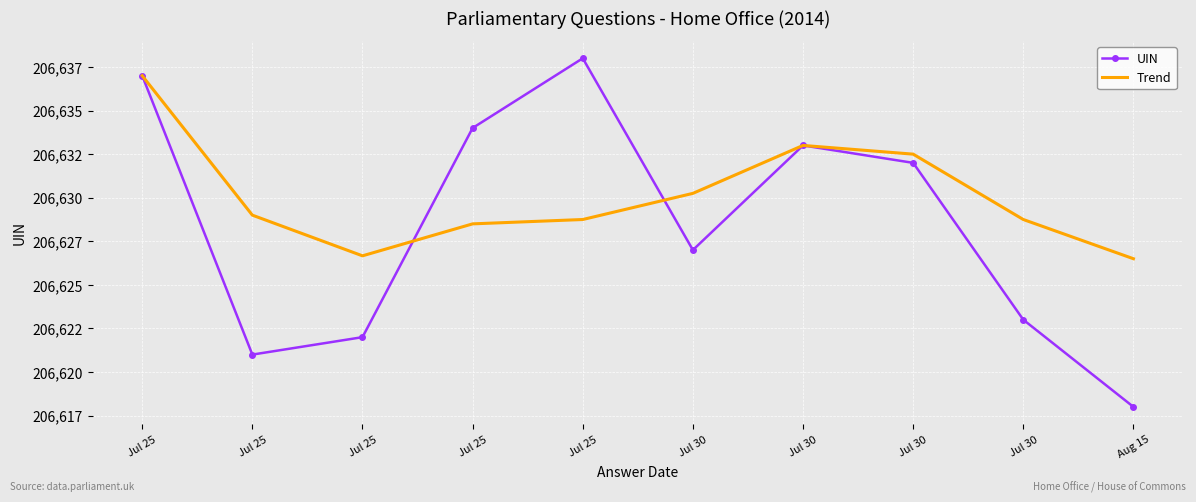

True or false: Trend and UIN intersect in this chart.

True